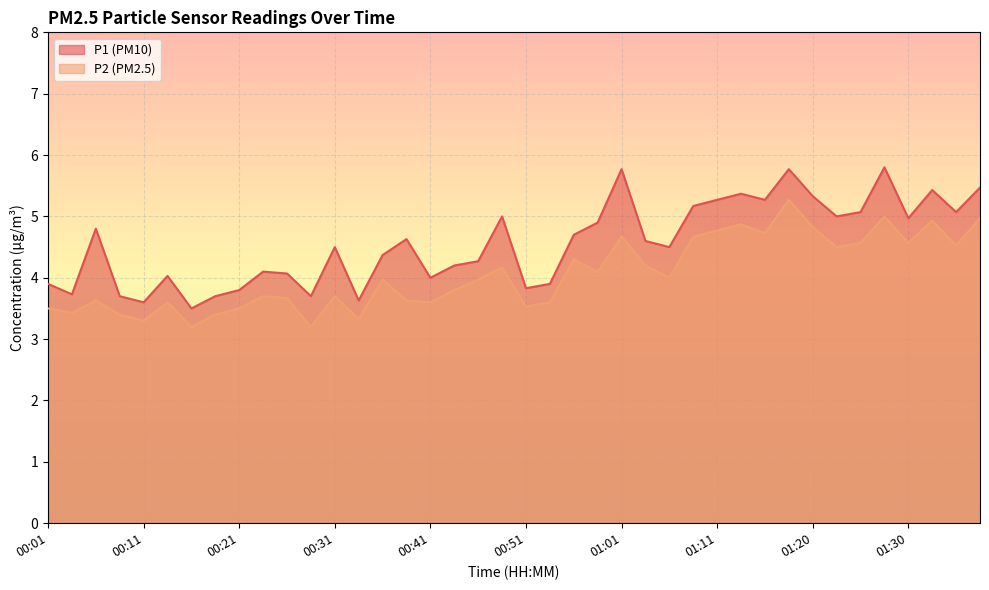

What are all the series names shown in the legend?

P1, P2